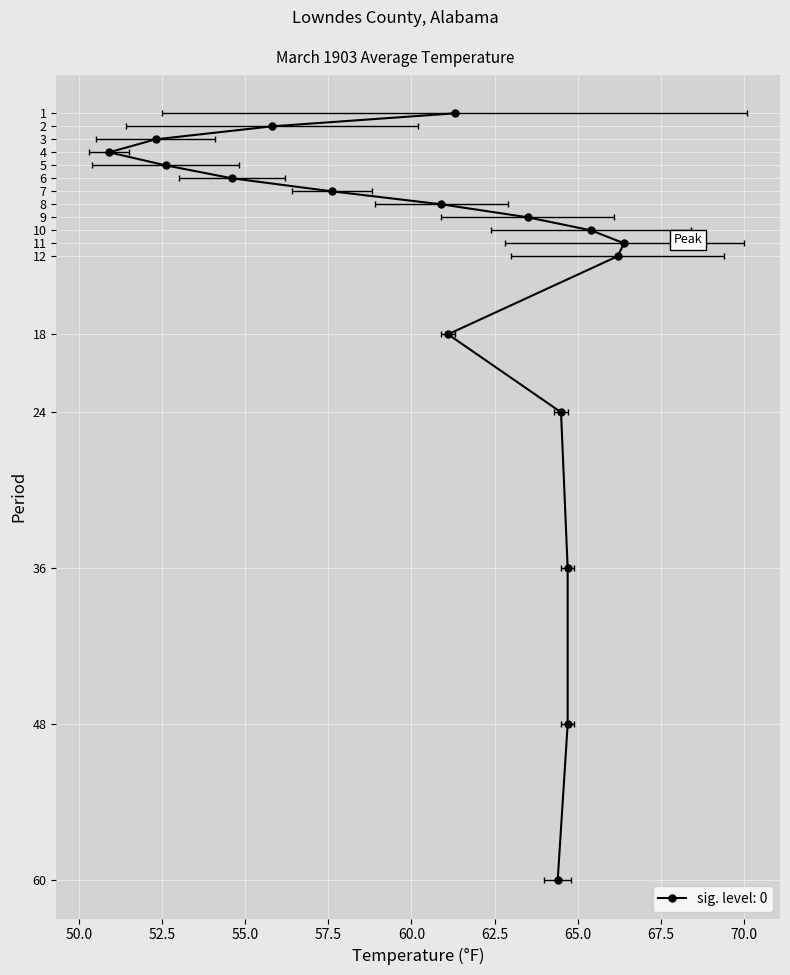

What is the minimum value shown in the chart?

1